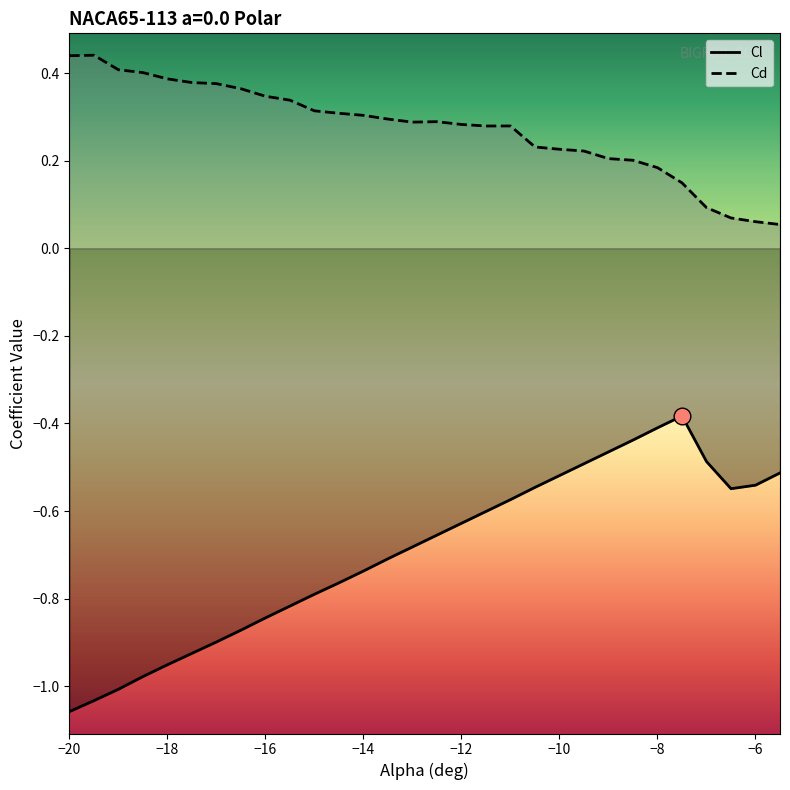

What is the greatest value displayed?

0.4